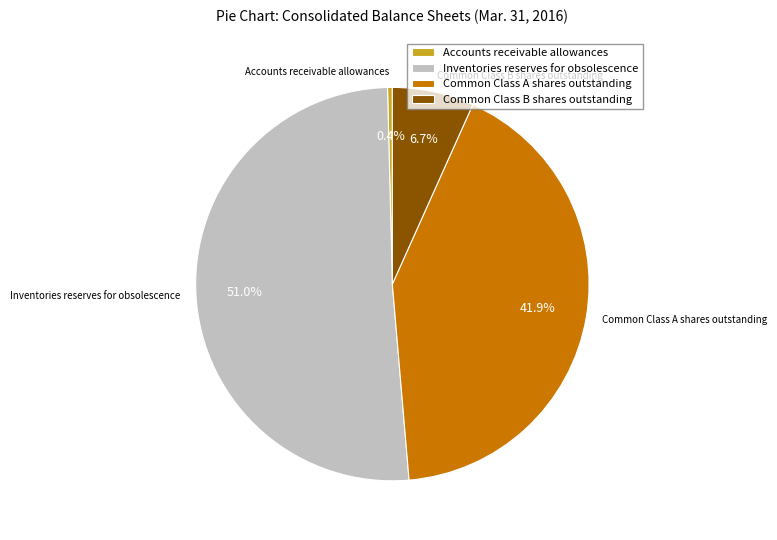

Rank the categories by value from lowest to highest.

Accounts receivable allowances, Common Class B shares outstanding, Common Class A shares outstanding, Inventories reserves for obsolescence